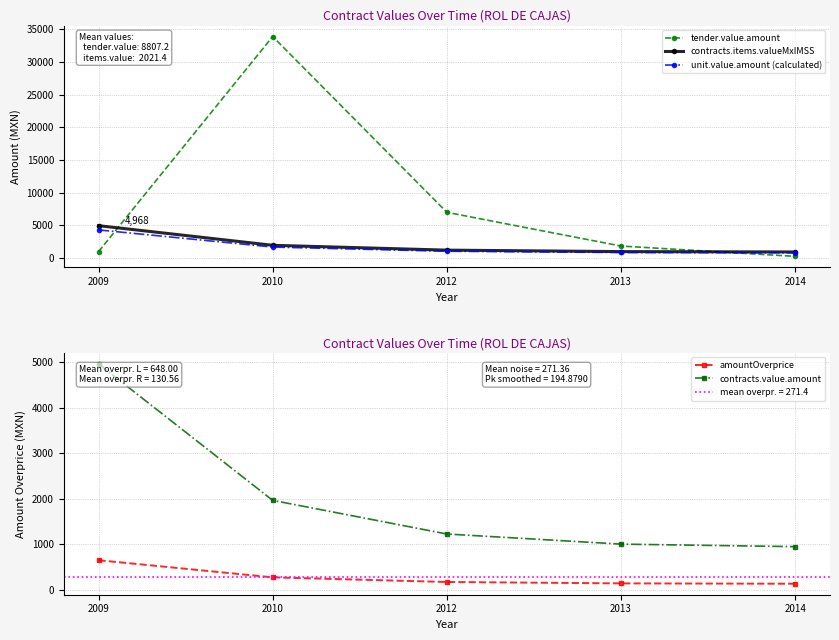

Is it true that contracts.value.amount equals 8209.6 at 2009?

False